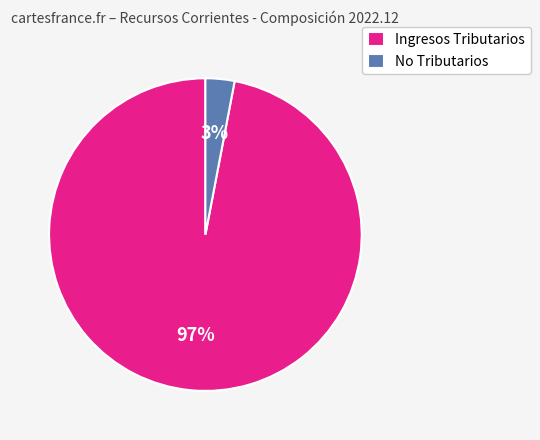

Combined, do No Tributarios and Ingresos Tributarios account for over 50%?

Yes